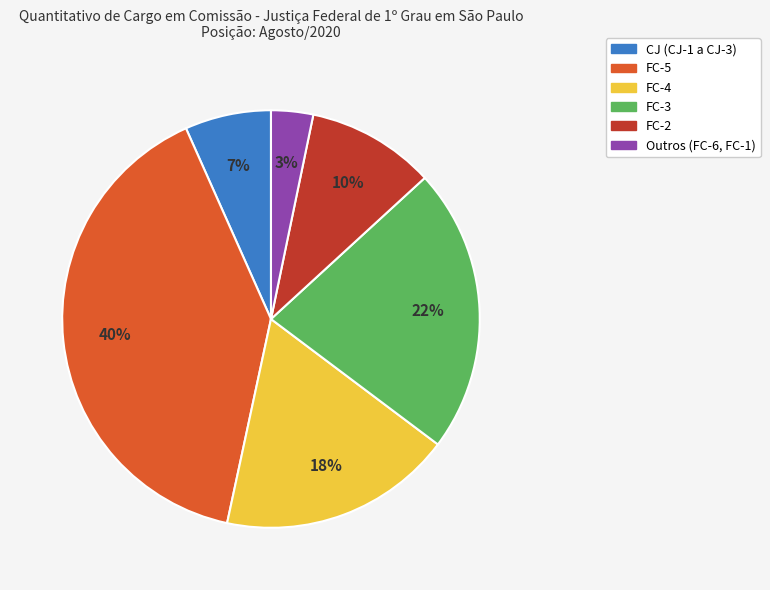

Which slice is the smallest?

Outros (FC-6, FC-1)